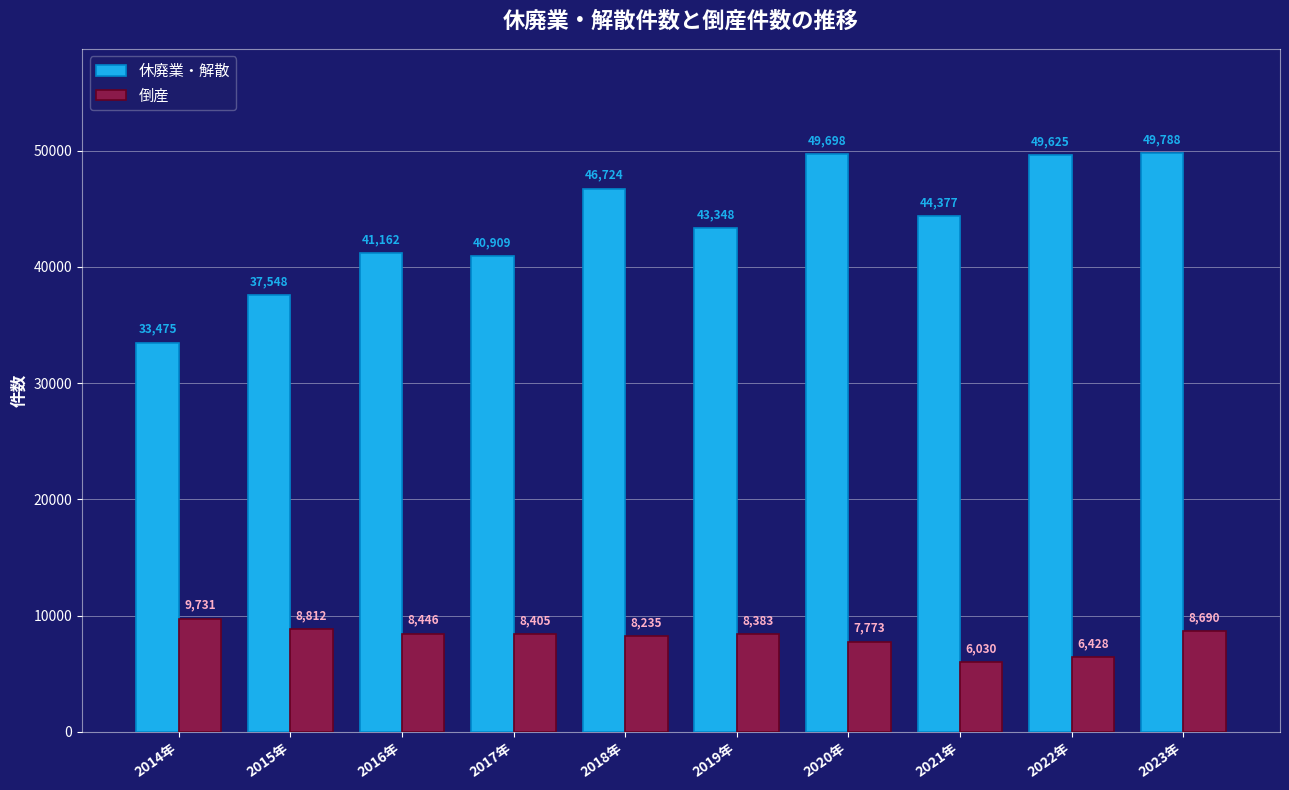

What is the label of the 10th bar from the left?

2023年